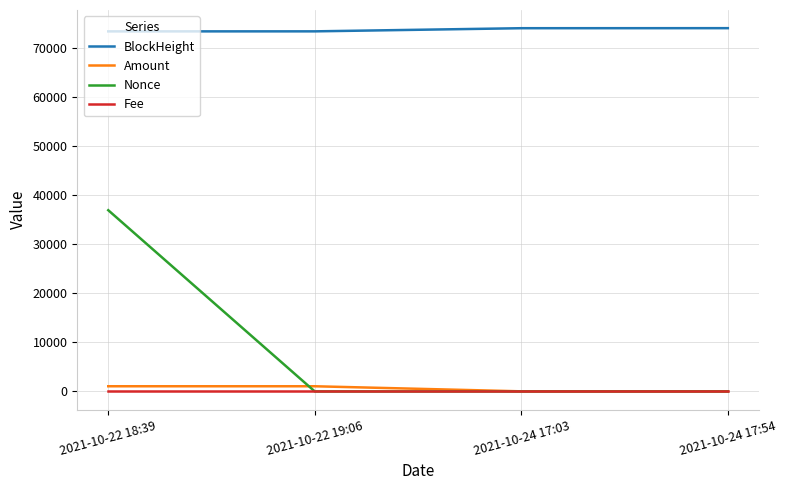

True or false: Nonce has a value of 1.0 at 2021-10-24 17:54.

True